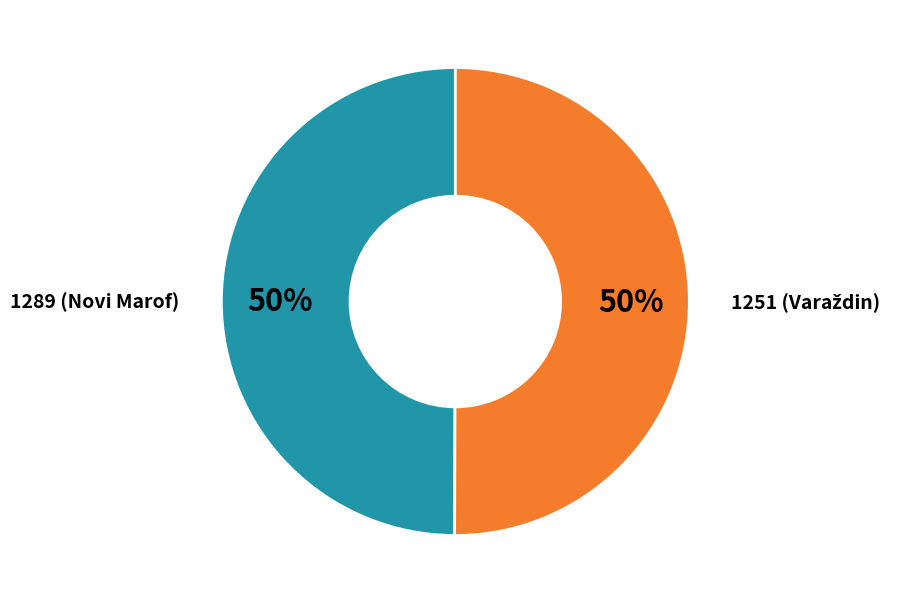

To the nearest percent, what is the average slice percentage?

50%